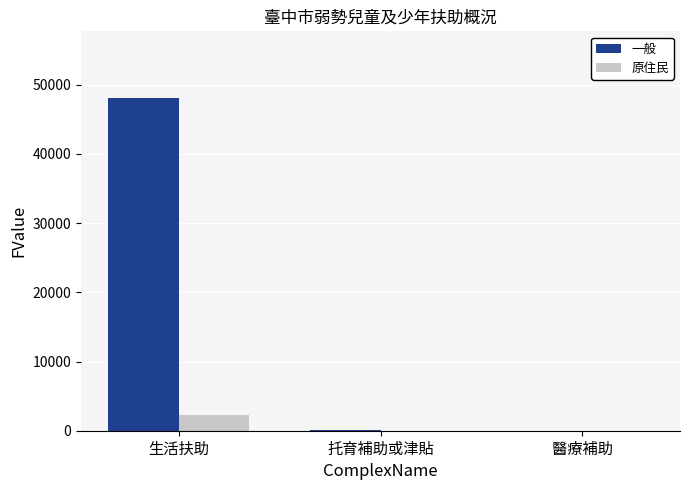

Which series has the largest range (max minus min)?

一般